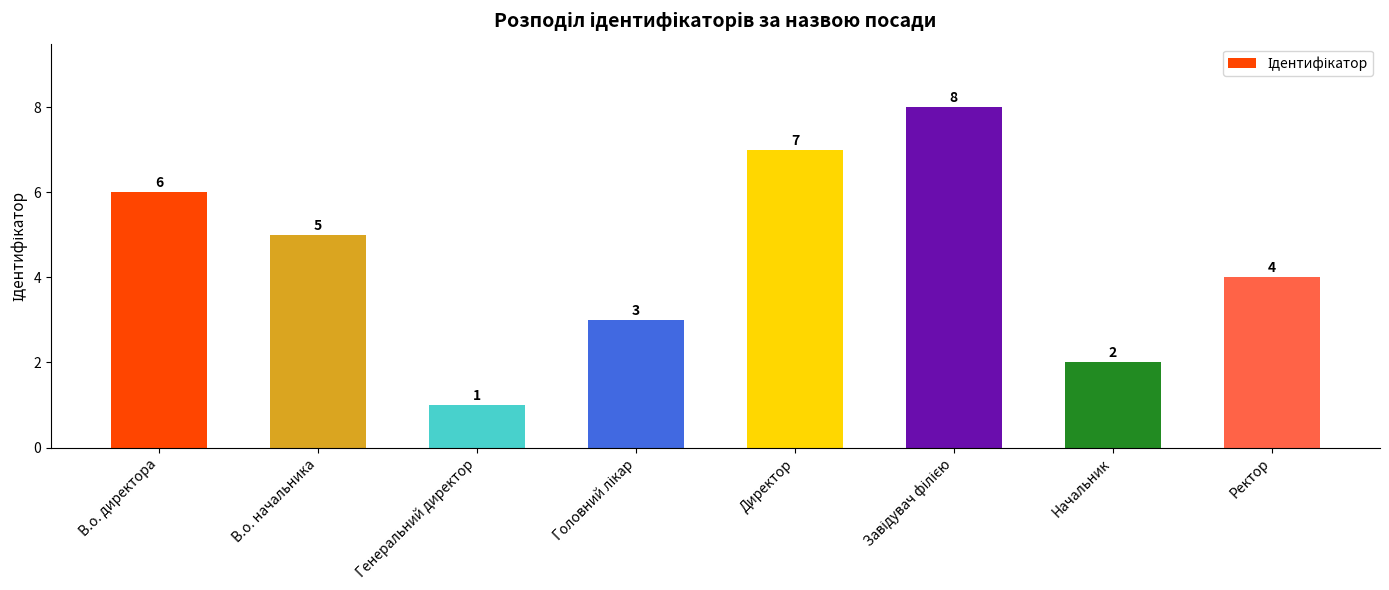

Reading left to right, transcribe all the data shown in this chart.

6	5	1	3	7	8	2	4